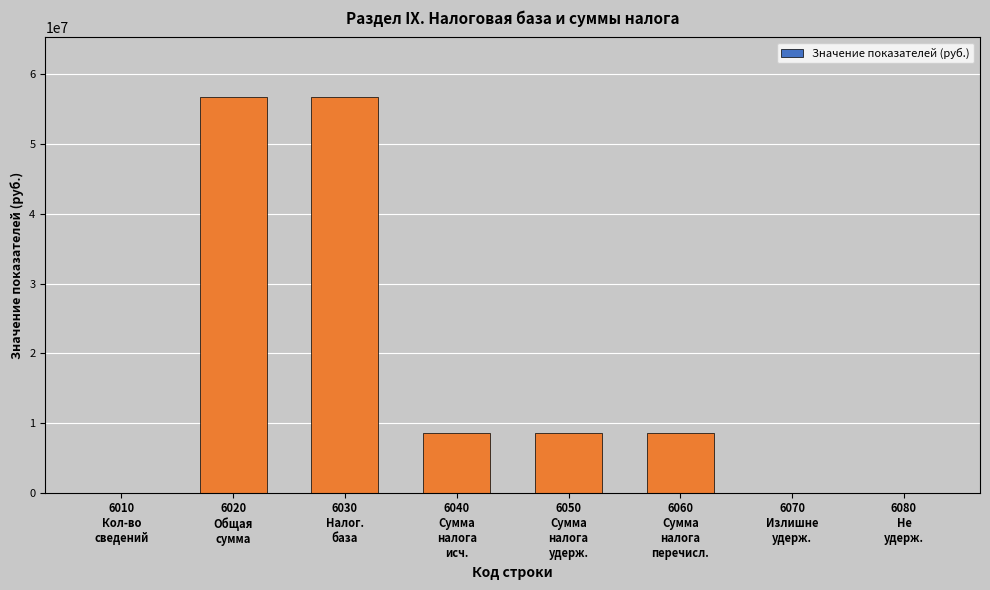

What is the maximum value shown in the chart?

56792206